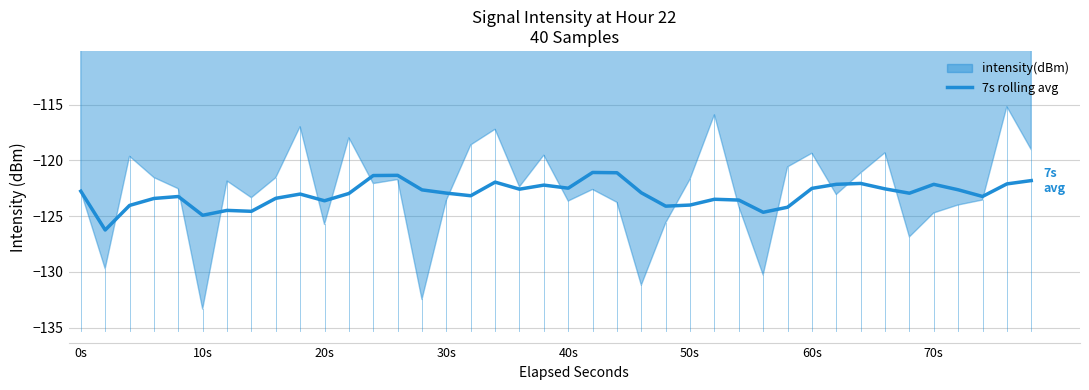

What is the maximum value for 7s rolling avg?

-121.1